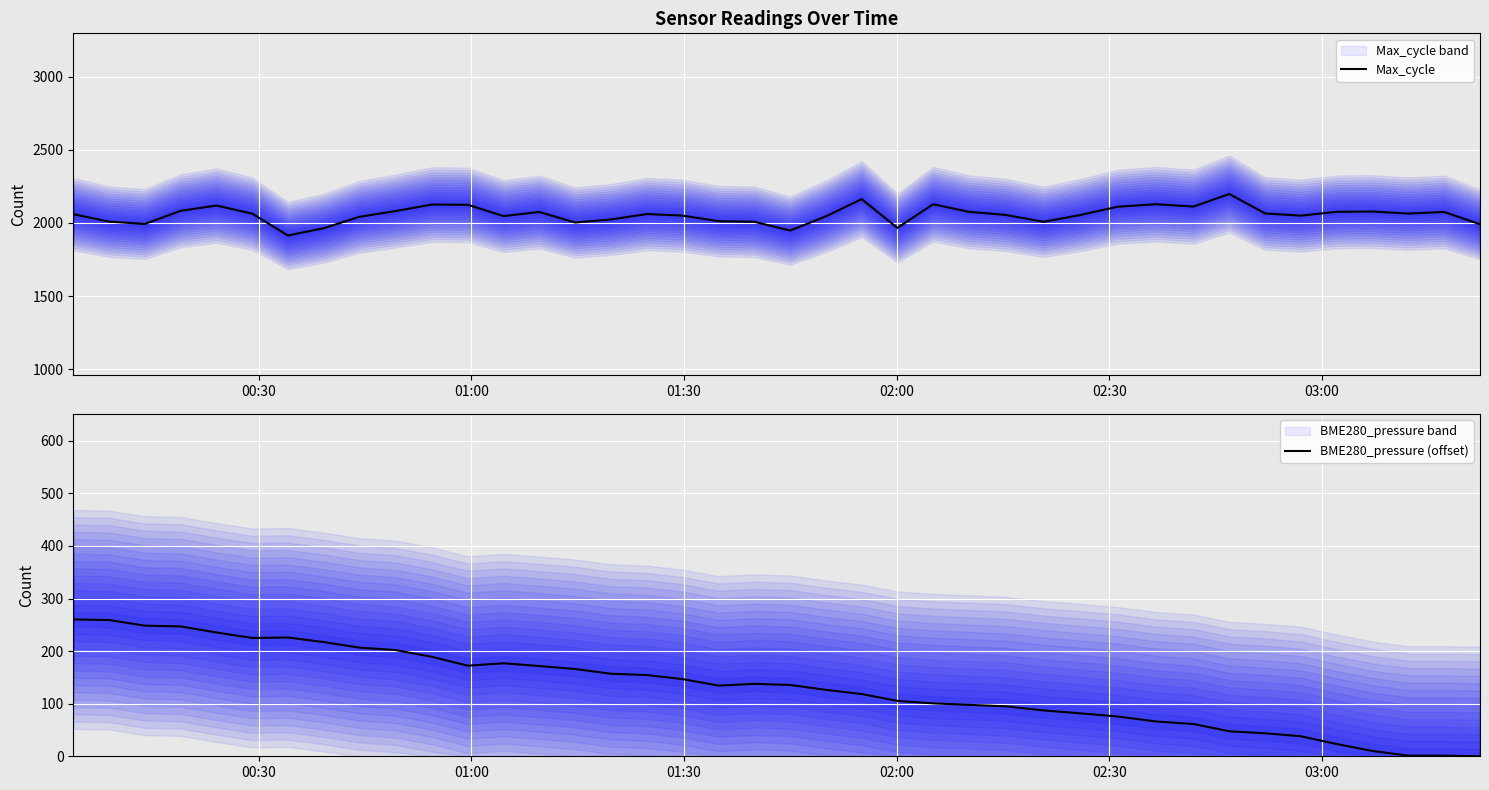

What is the minimum value for Max_cycle?

1914